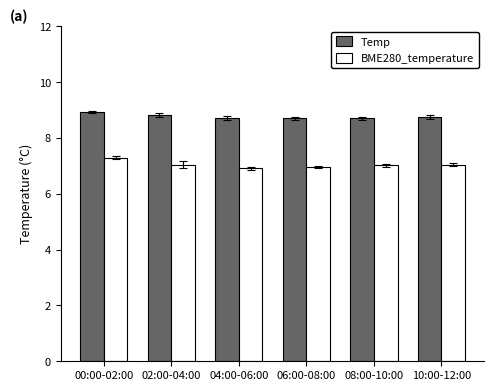

The Temp series shows 8.8 at 02:00-04:00. True or false?

True